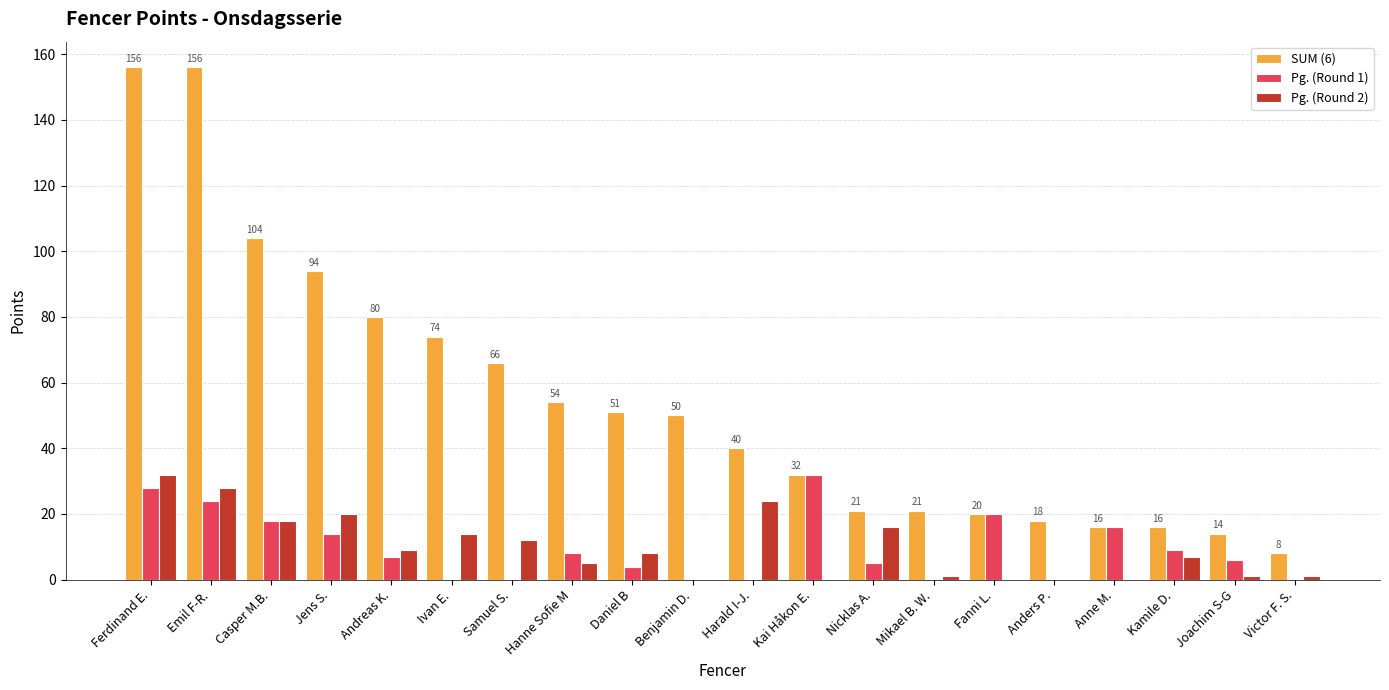

Between Emil F-R. and Anders P., which series saw the biggest shift?

SUM (6)